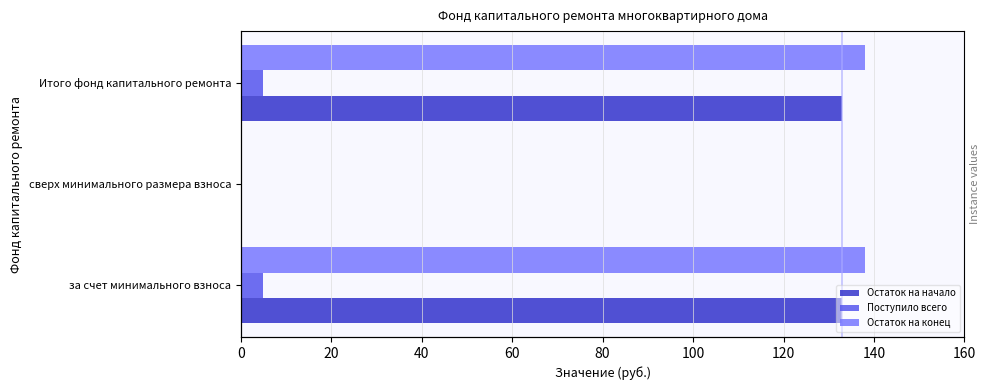

Which series has the widest spread of values?

Остаток на конец